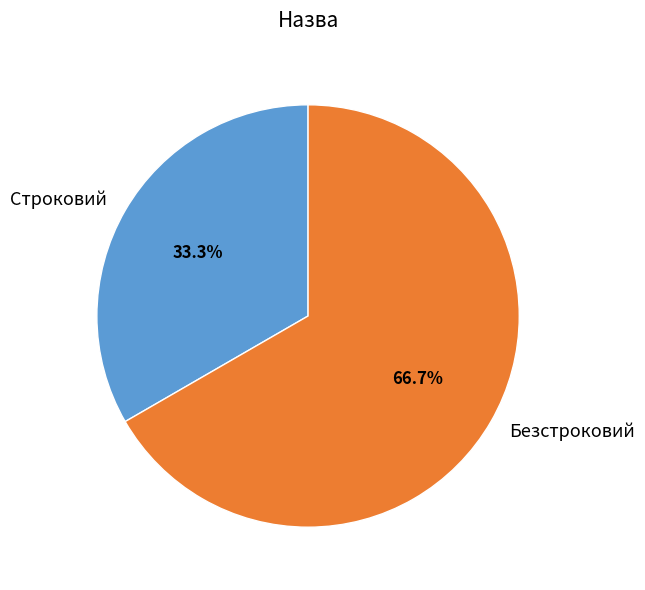

Which category has the biggest portion of the pie?

Безстроковий